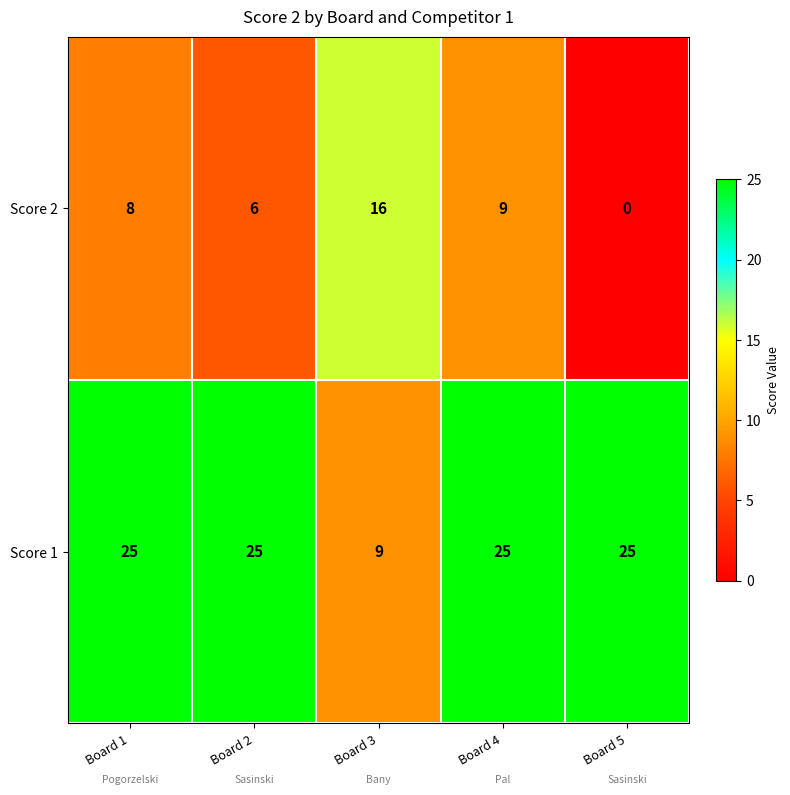

What value does the Score 2 series have at Board 4, to the nearest 5?

10